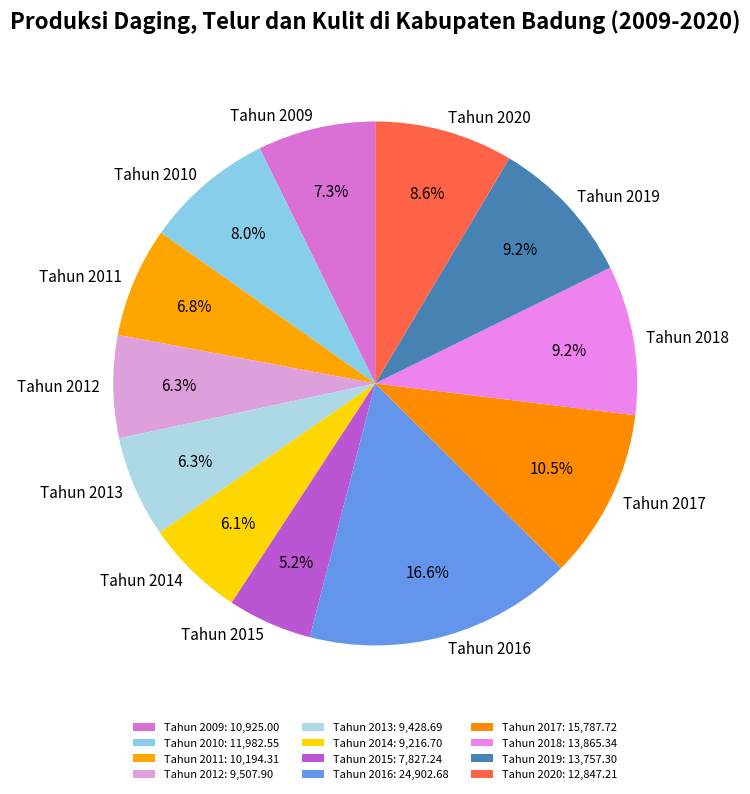

Combined, what portion of the pie is Tahun 2014 and Tahun 2020?

14.7%